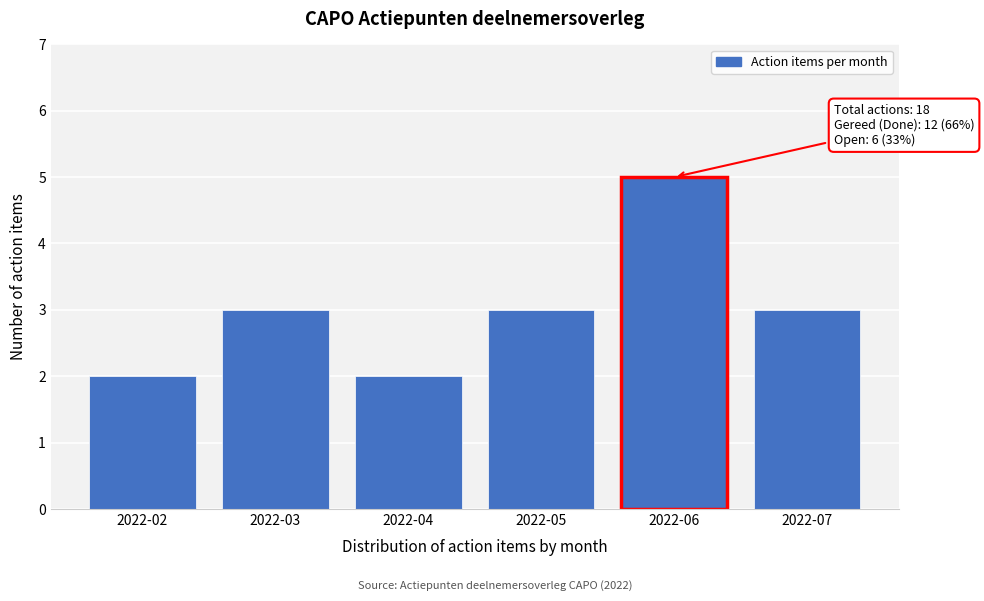

Reading left to right, list all the values displayed in this chart.

2	3	2	3	5	3